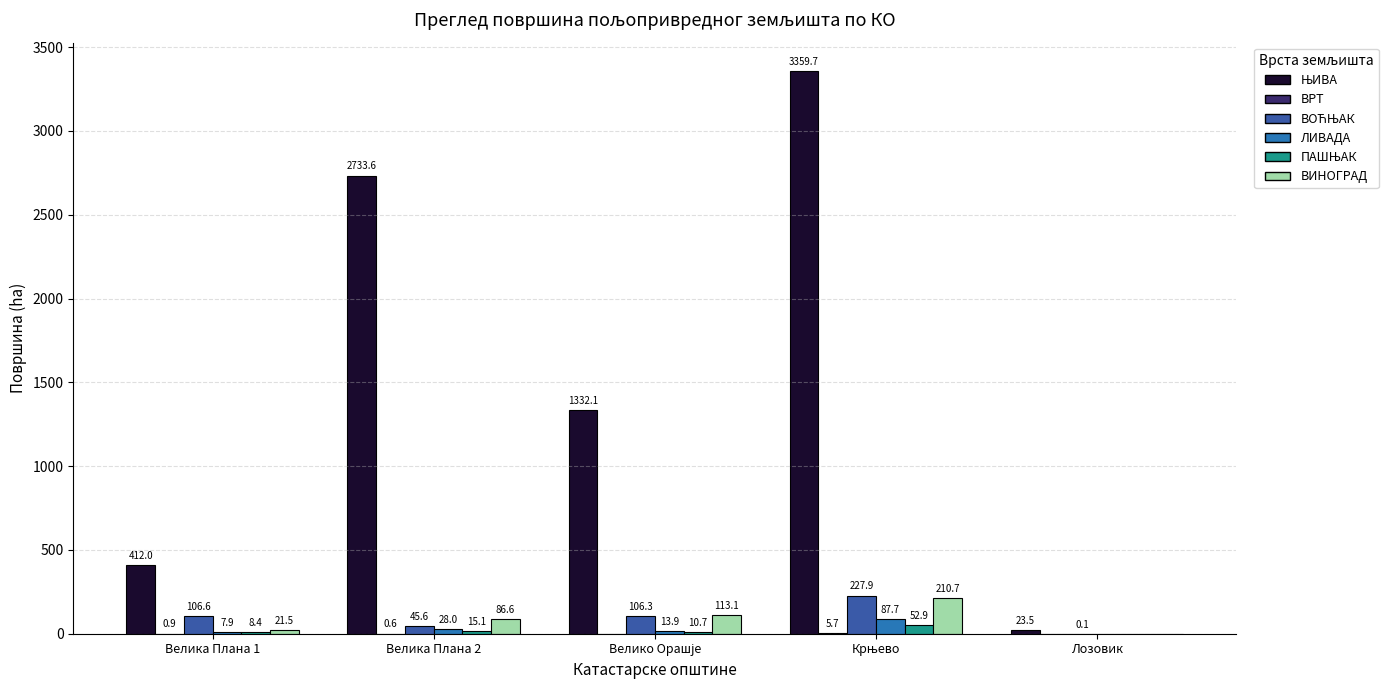

Which category has the highest value in the ПАШЊАК series?

Крњево